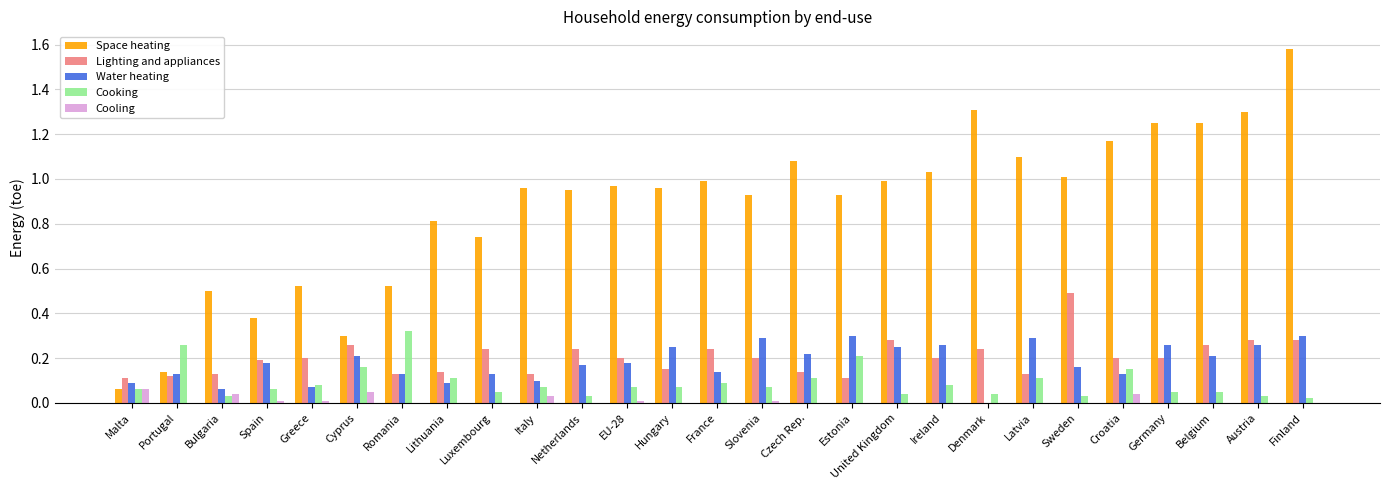

Which label corresponds to the largest value in the chart?

Finland